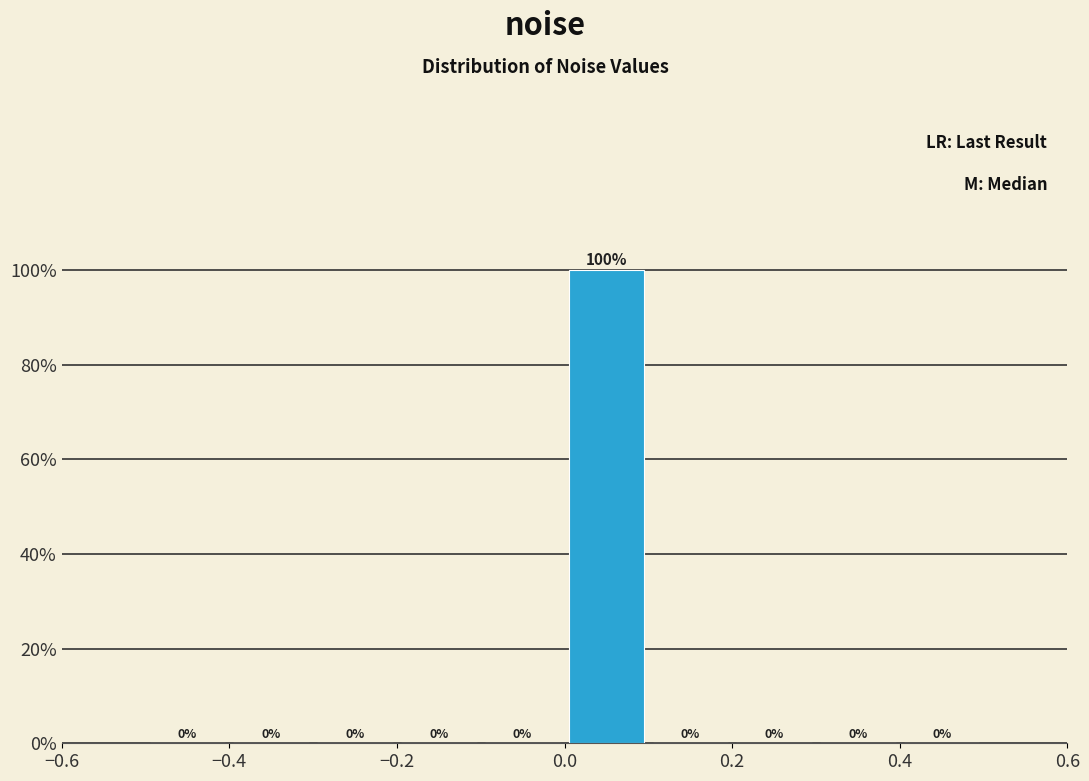

Reading left to right, transcribe this chart: for each bar, give the range it covers on the x-axis and its height.

-0.5 to -0.4: 0
-0.4 to -0.3: 0
-0.3 to -0.2: 0
-0.2 to -0.1: 0
-0.1 to 0.0: 0
0.0 to 0.1: 100
0.1 to 0.2: 0
0.2 to 0.3: 0
0.3 to 0.4: 0
0.4 to 0.5: 0